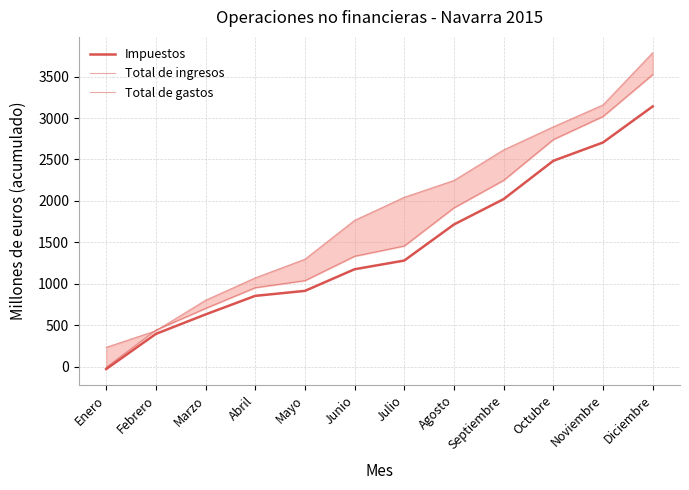

Between Agosto and Octubre, which series saw the biggest shift?

Total de ingresos